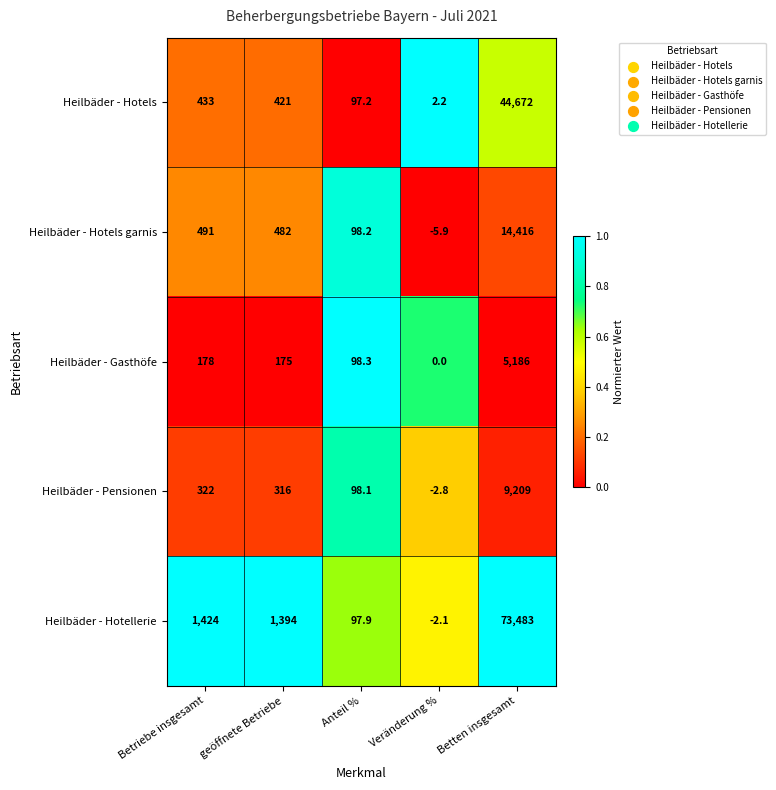

Which series has the widest spread of values?

Heilbäder - Hotellerie